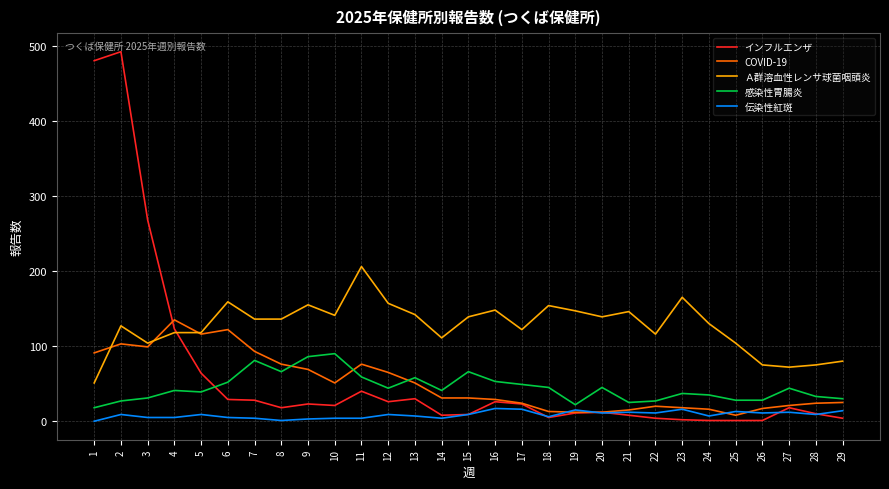

What is the maximum value shown in the chart?

492